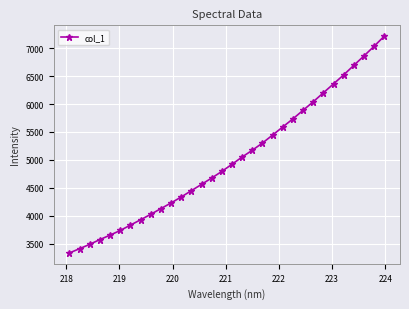

What is the greatest value displayed?

7213.3